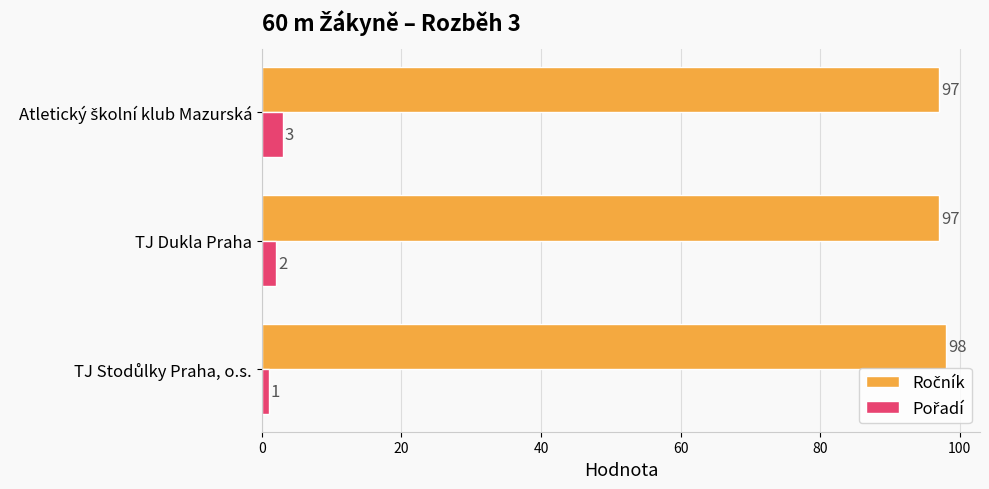

What is the lowest value of the Ročník series?

97